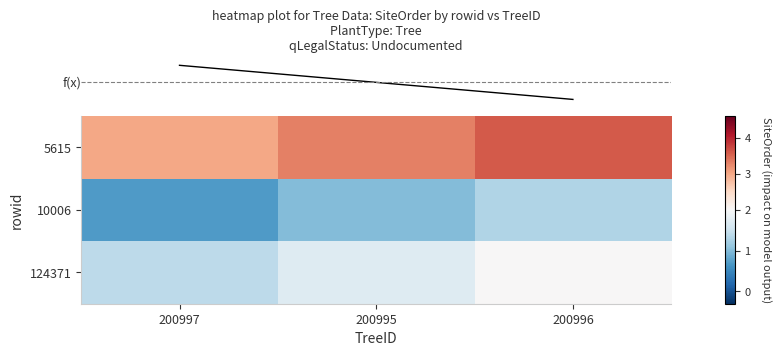

At which category does the chart reach its peak across all series?

200996